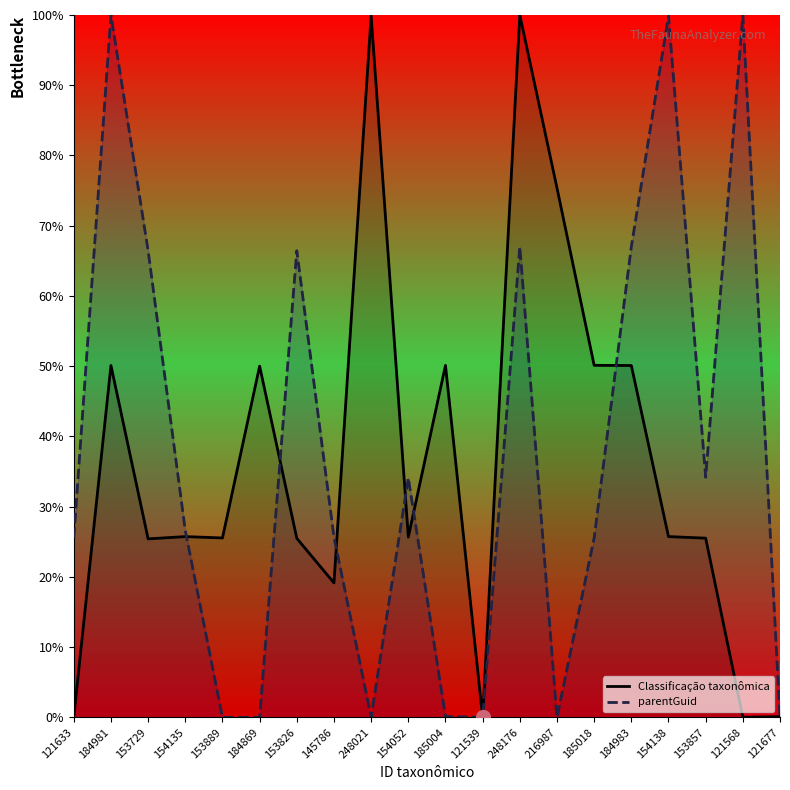

What is the label of the 6th point from the right?

185018